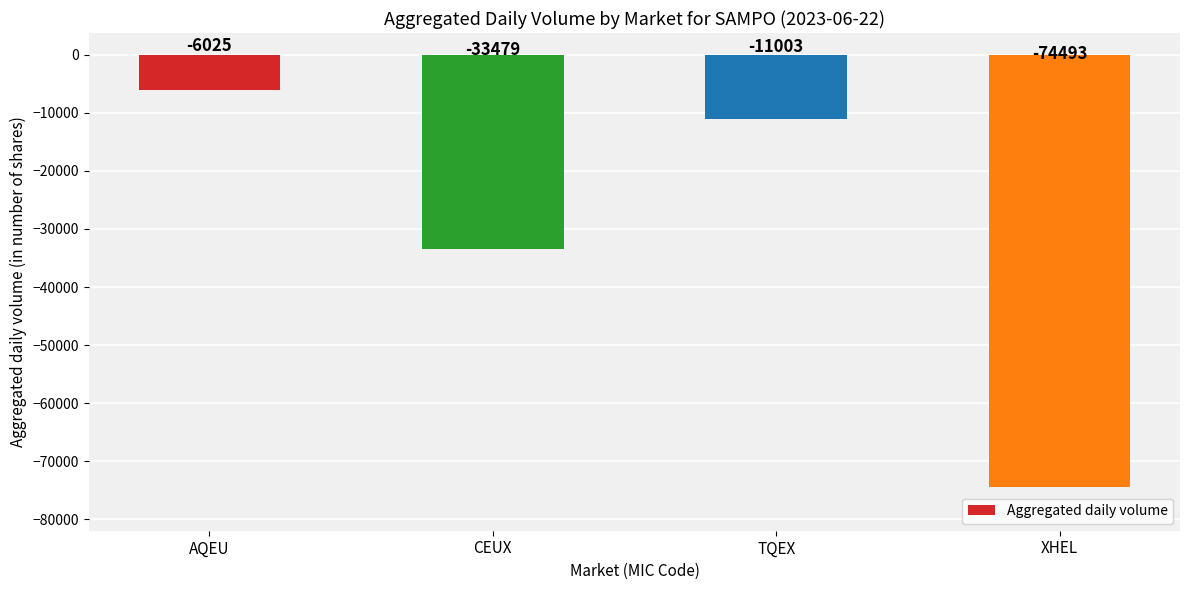

The chart shows a value of -11003 at TQEX. True or false?

True